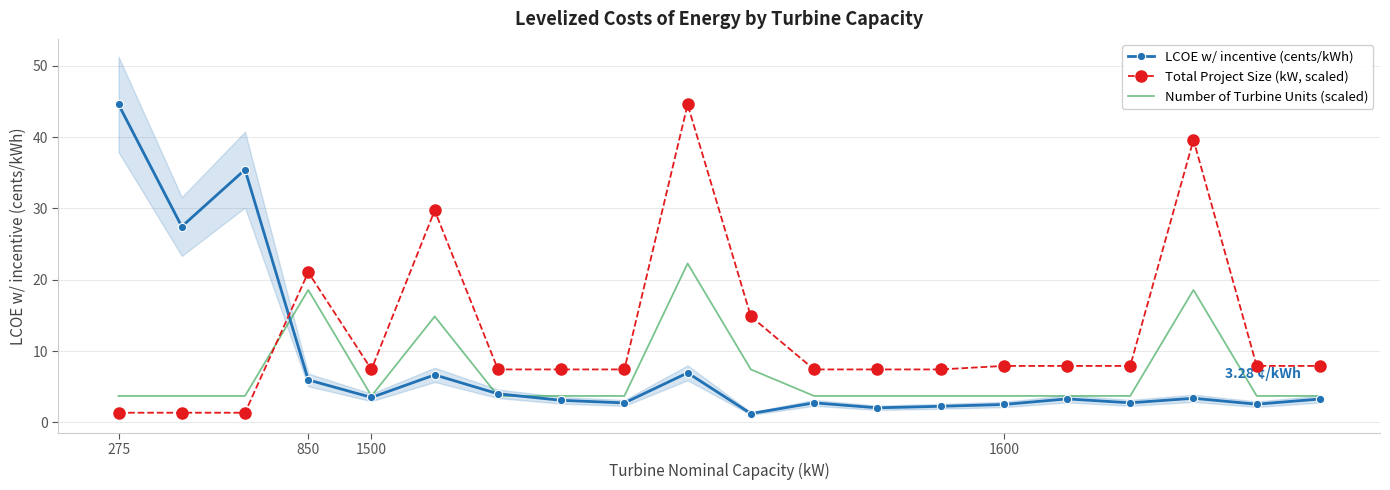

Reading left to right, what are all the values shown in this chart?

LCOE w/ incentive (cents/kWh): 44.6	27.5	35.4	6.0	3.5	6.7	4.0	3.1	2.7	6.9	1.2	2.7	2.0	2.3	2.5	3.3	2.7	3.4	2.6	3.3
Total Project Size (kW, scaled): 1.4	1.4	1.4	21.0	7.4	29.7	7.4	7.4	7.4	44.6	14.9	7.4	7.4	7.4	7.9	7.9	7.9	39.6	7.9	7.9
Number of Turbine Units (scaled): 3.7	3.7	3.7	18.6	3.7	14.9	3.7	3.7	3.7	22.3	7.4	3.7	3.7	3.7	3.7	3.7	3.7	18.6	3.7	3.7